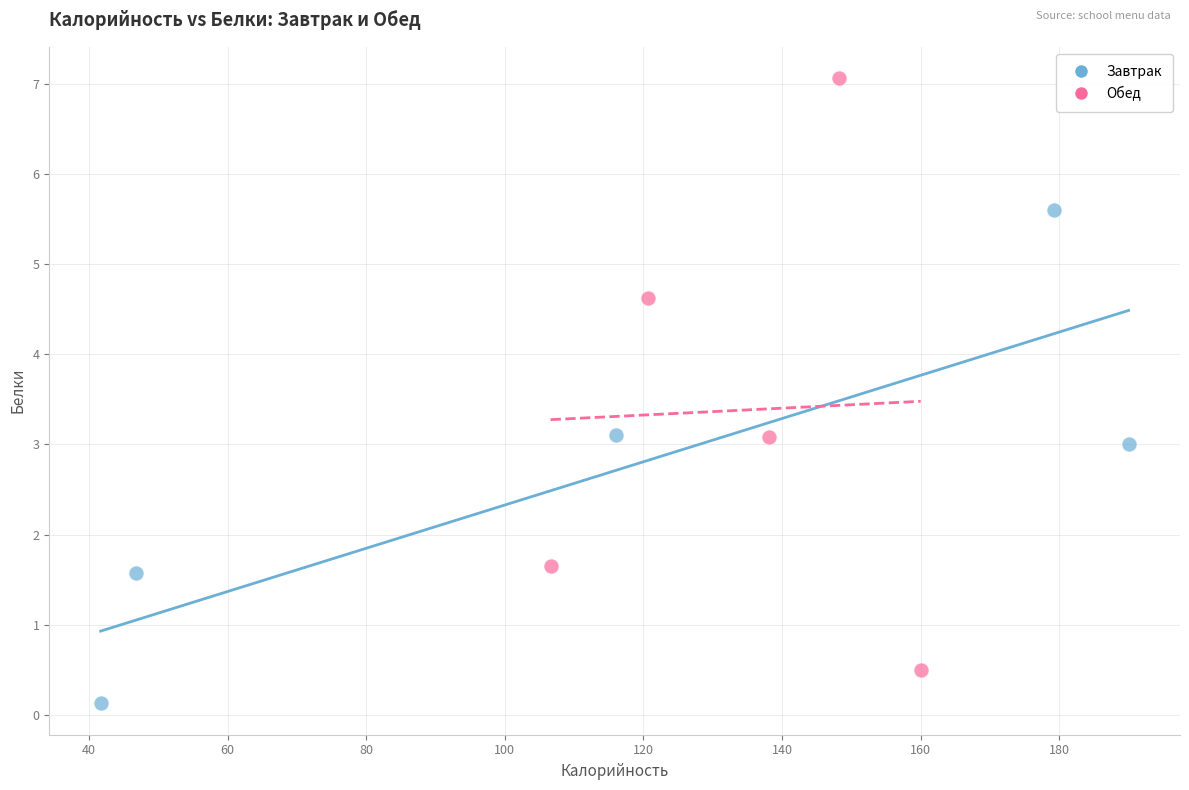

Which series reaches the minimum Y coordinate?

Завтрак